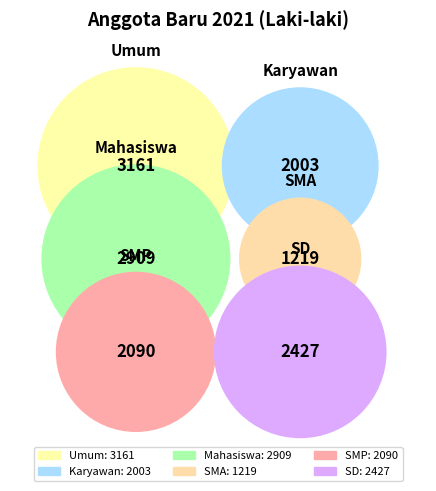

What percentage do Karyawan and Mahasiswa together represent?

35.6%